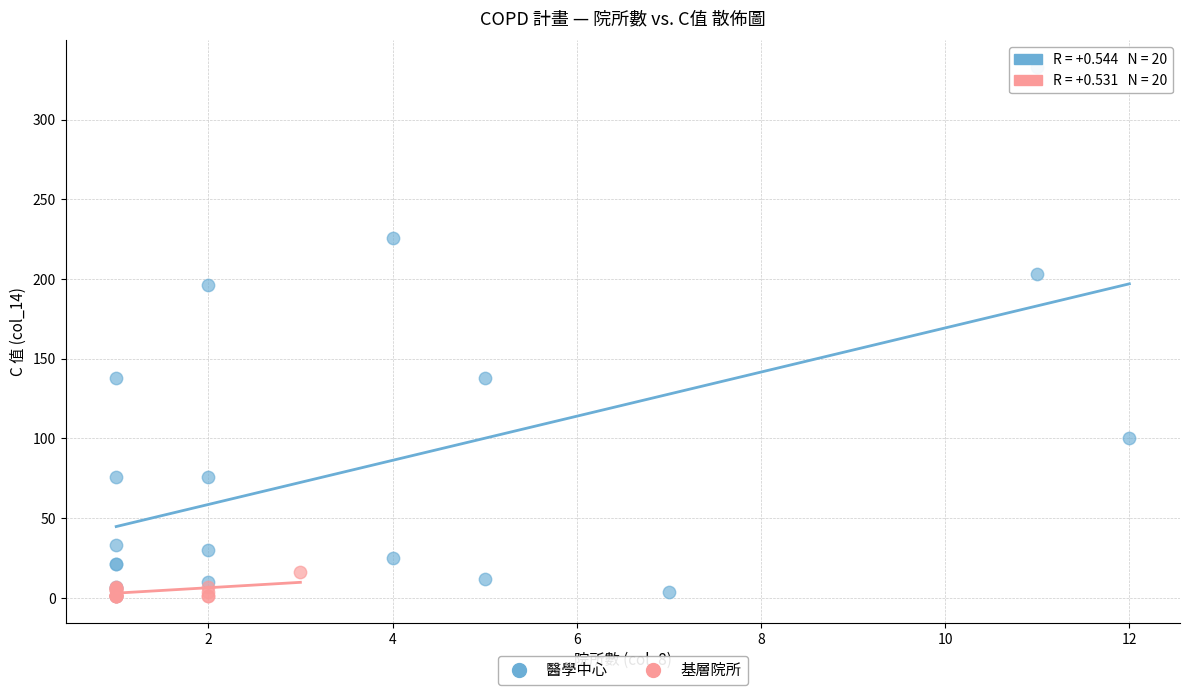

Which series has the largest Y range (max minus min)?

醫學中心